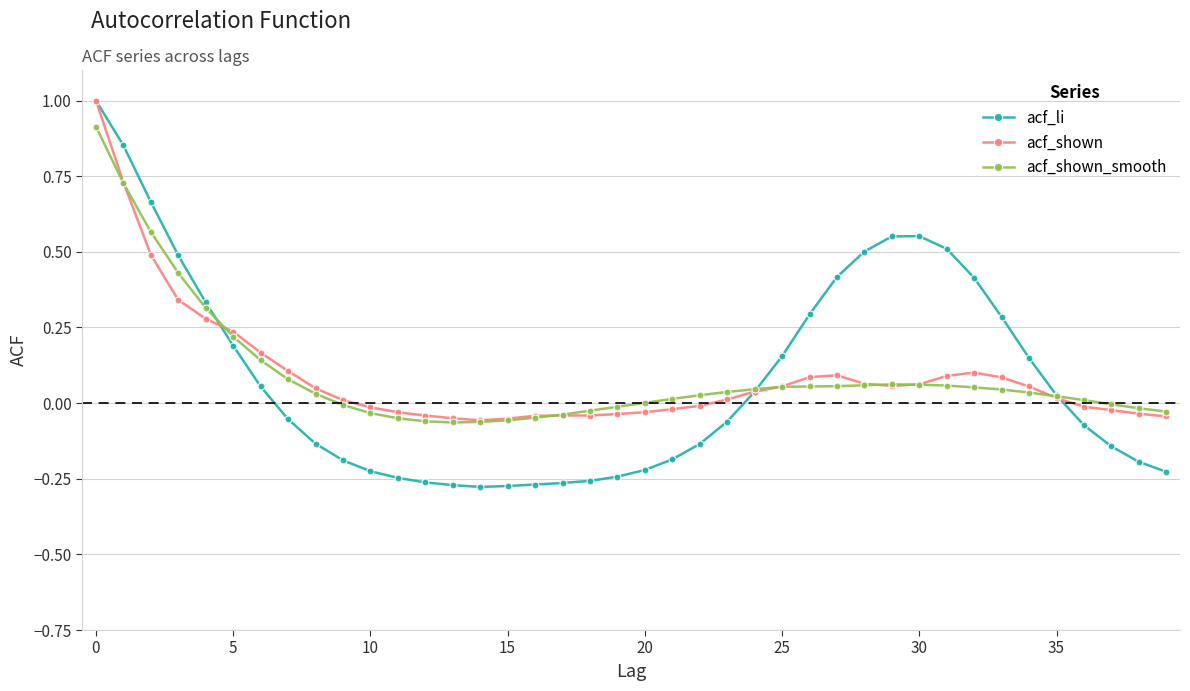

True or false: acf_shown has more than 1 points higher than both neighbors.

True